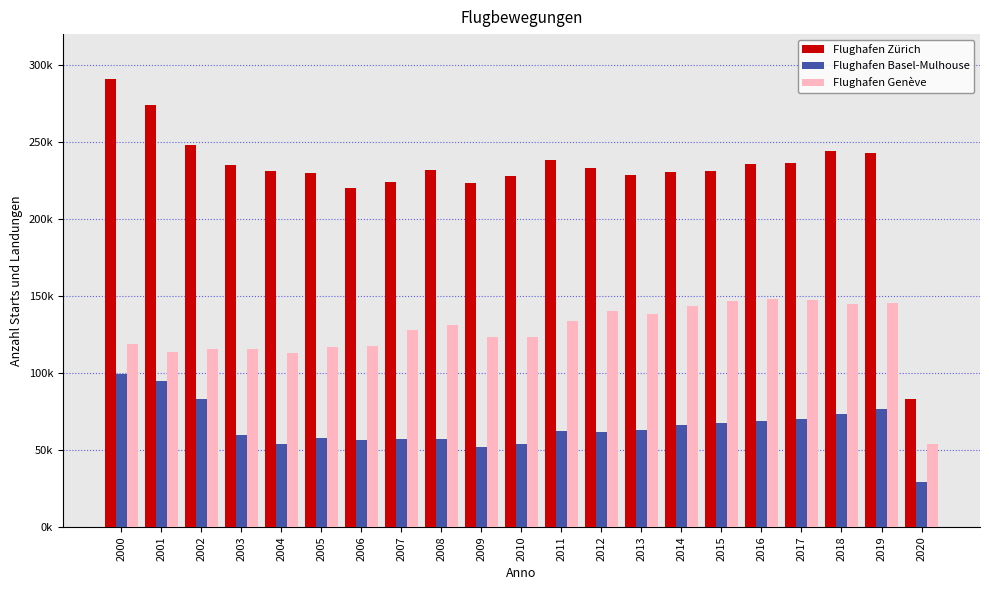

What are all the series names shown in the legend?

Flughafen Zürich, Flughafen Basel-Mulhouse, Flughafen Genève